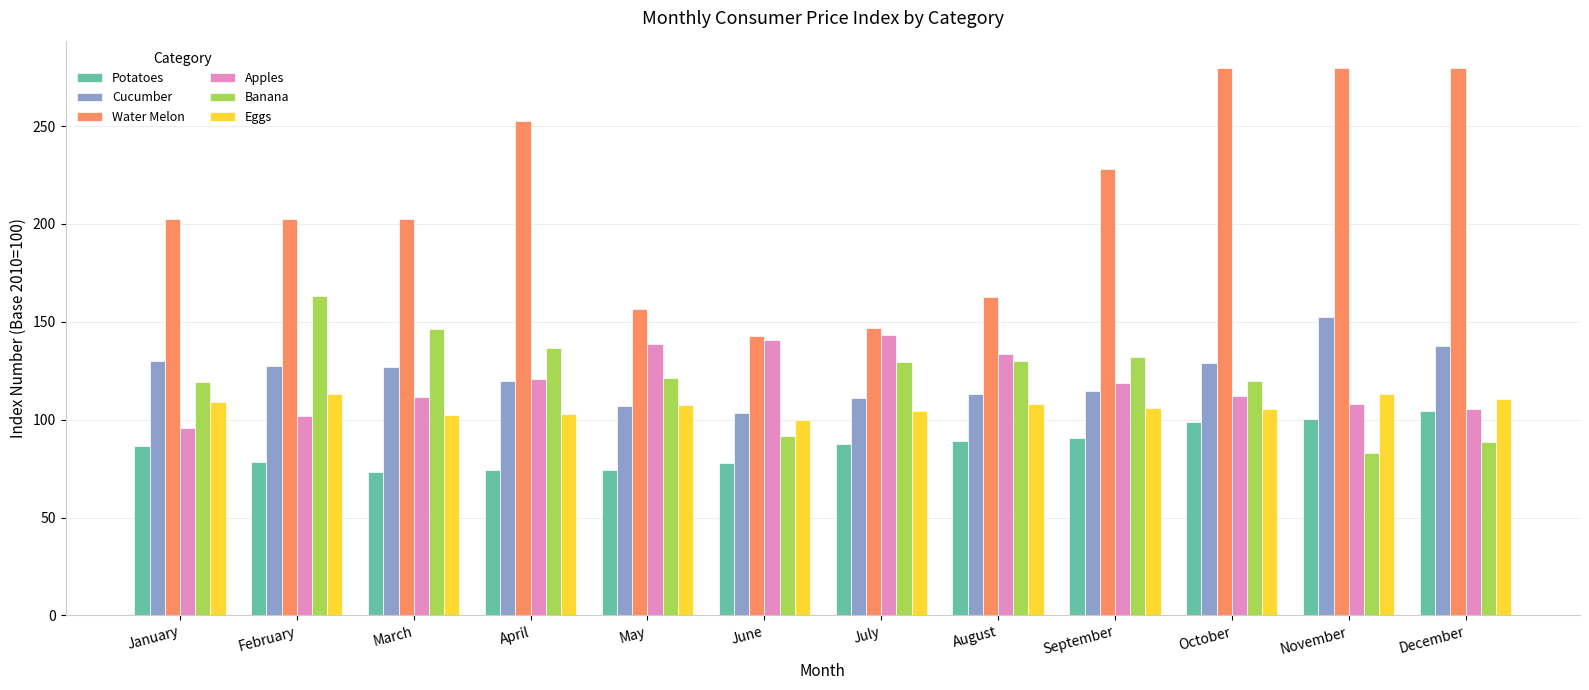

What is the difference between the second highest and minimum values in the Banana series?

63.3